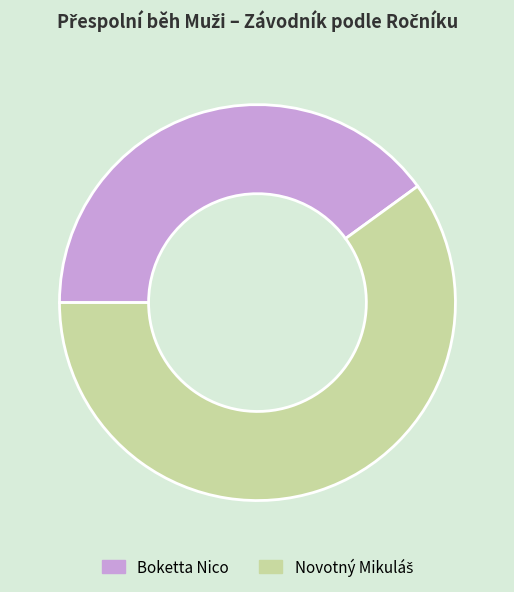

Is it true that Boketta Nico is 40% of the pie?

True